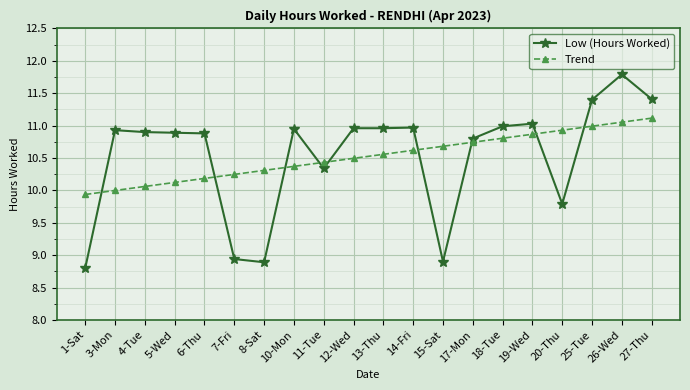

True or false: Trend has a value of 11.0 at 25-Tue.

True